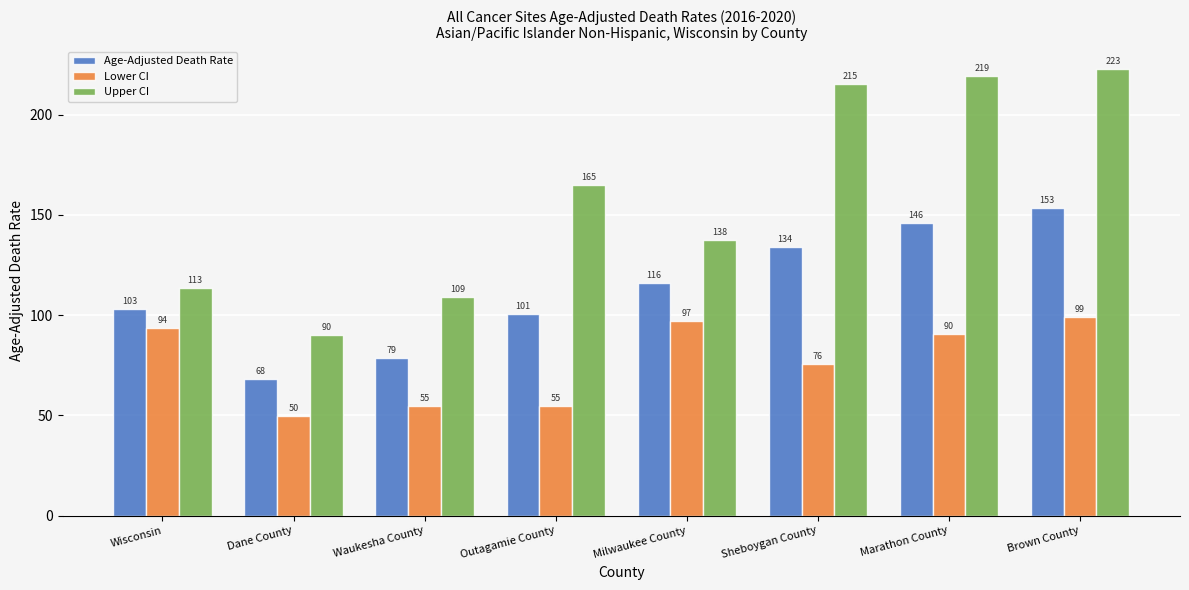

What is the average value of the Age-Adjusted Death Rate series?

112.5